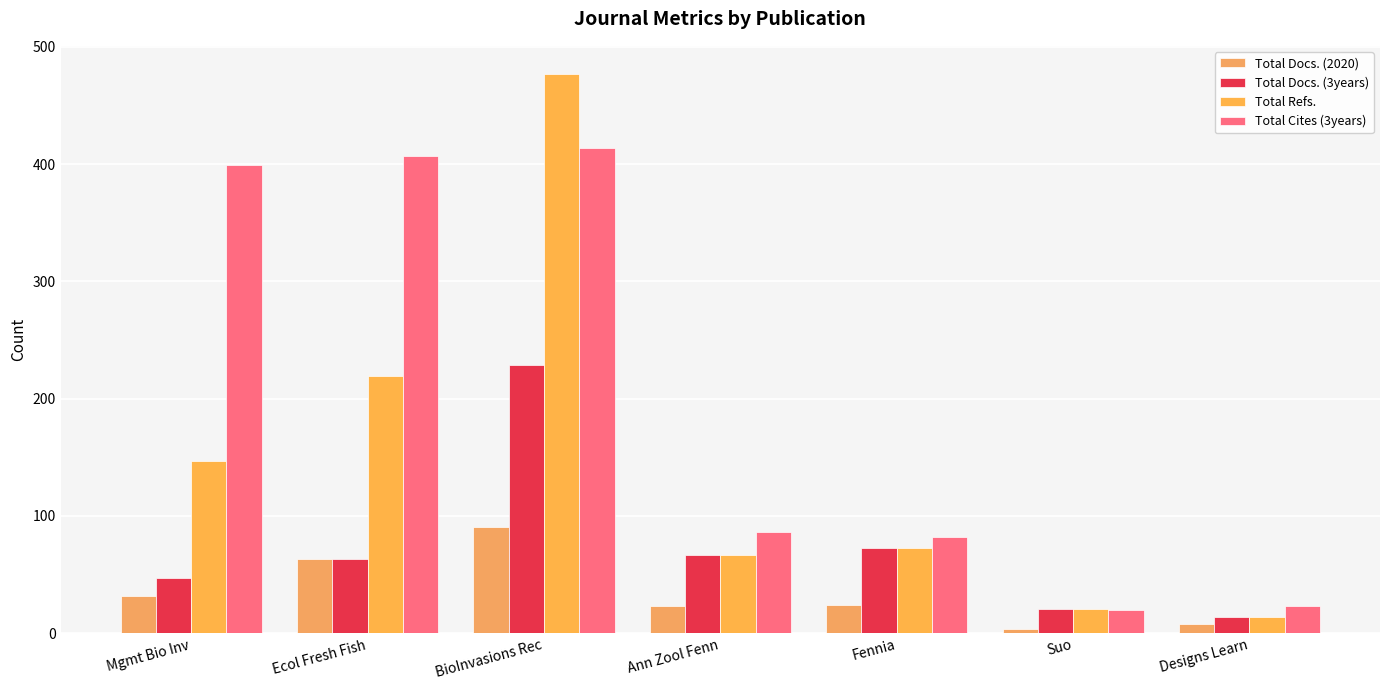

What is the maximum value for Total Cites (3years)?

414